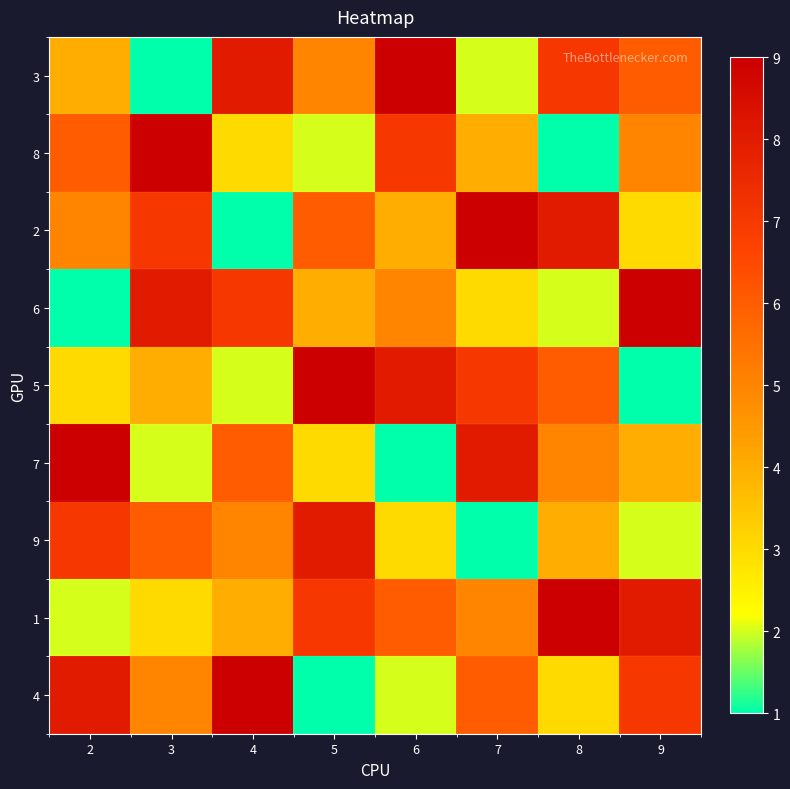

Which series has the largest range (max minus min)?

3